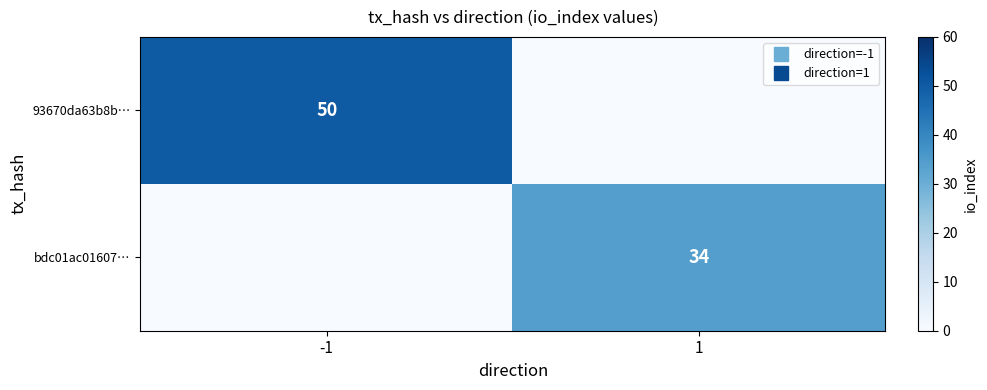

Which series changed the most between -1 and 1?

93670da63b8b…